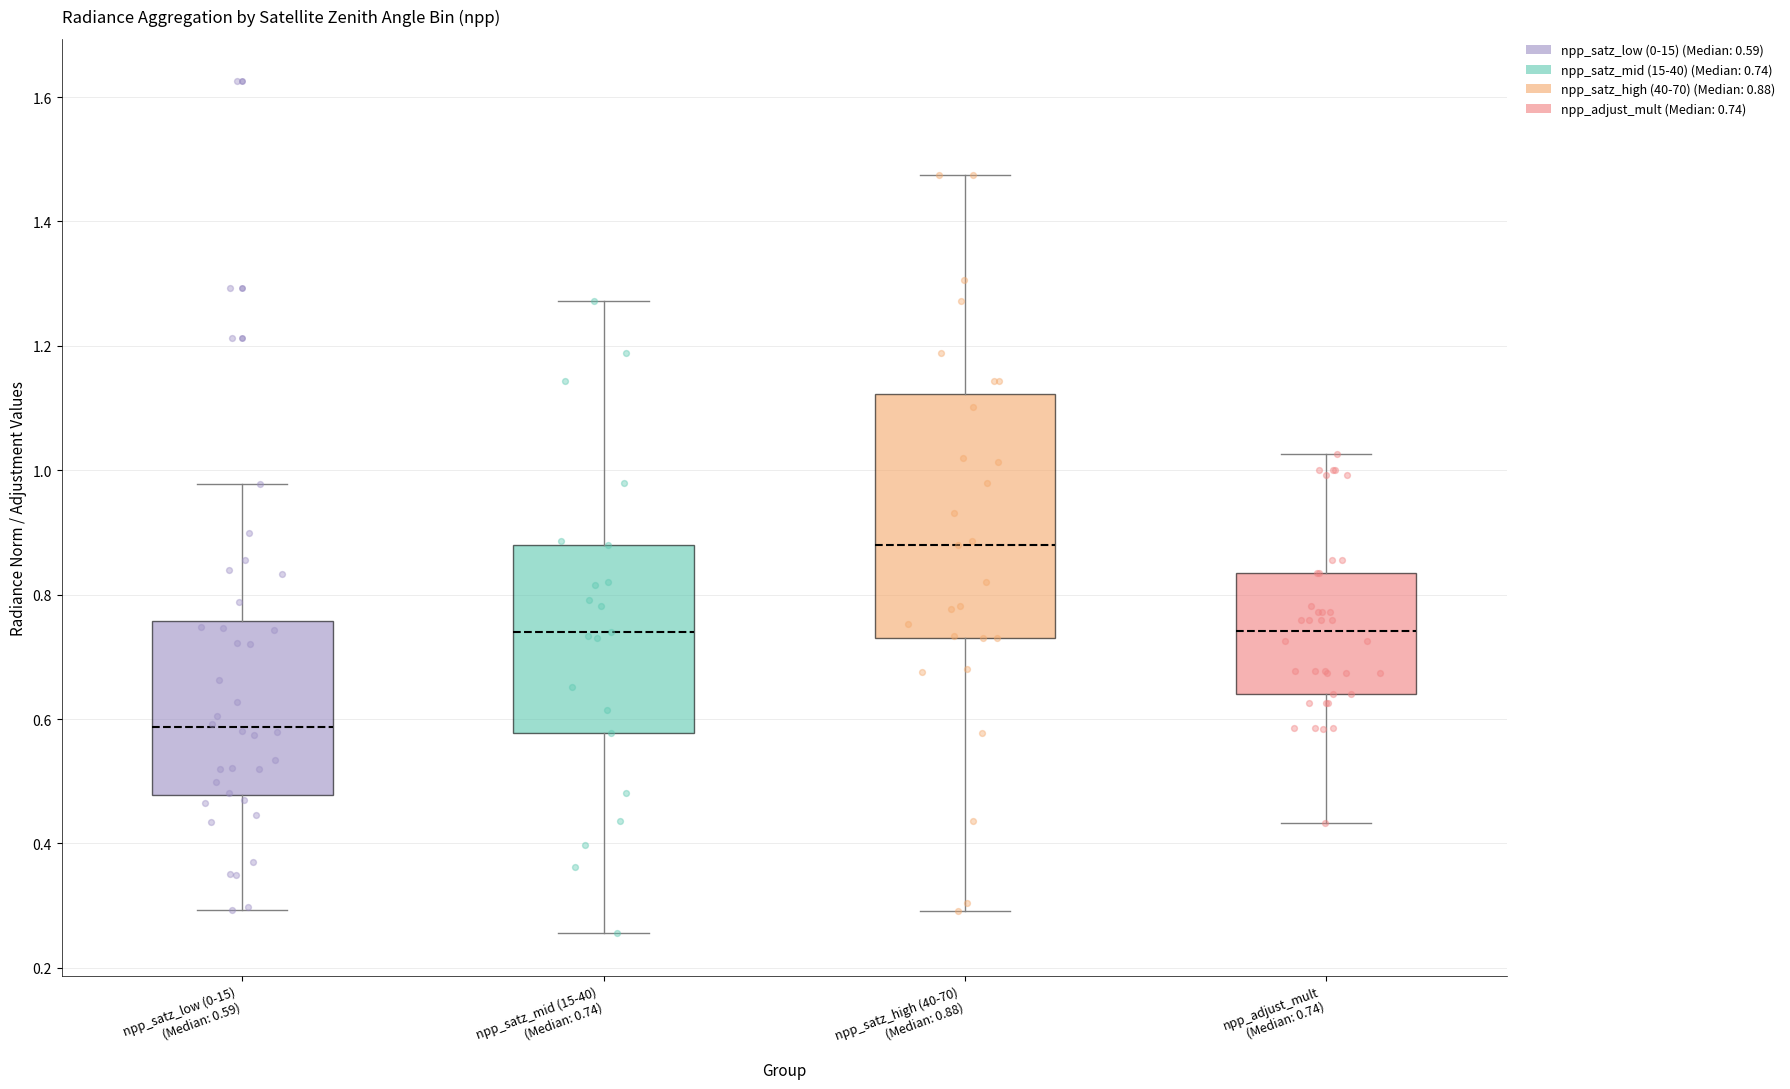

Reading left to right, read every box against the y-axis: the position of its median line, the range the box covers, and the ends of its whiskers. The values are not printed on the chart, so give them approximately, as read against the axis.

npp_satz_low (0-15) (Median: 0.59): median 0.58, box 0.48 to 0.76, whiskers 0.30 to 0.98
npp_satz_mid (15-40) (Median: 0.74): median 0.74, box 0.58 to 0.88, whiskers 0.26 to 1.28
npp_satz_high (40-70) (Median: 0.88): median 0.88, box 0.74 to 1.12, whiskers 0.30 to 1.48
npp_adjust_mult (Median: 0.74): median 0.74, box 0.64 to 0.84, whiskers 0.44 to 1.02